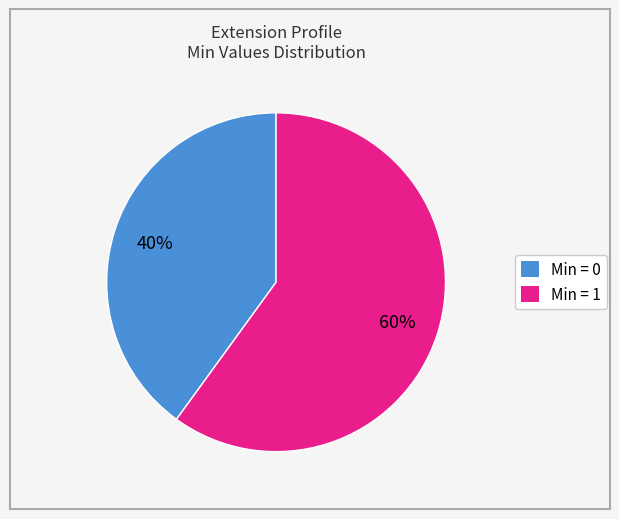

Which slice is the largest?

Min = 1